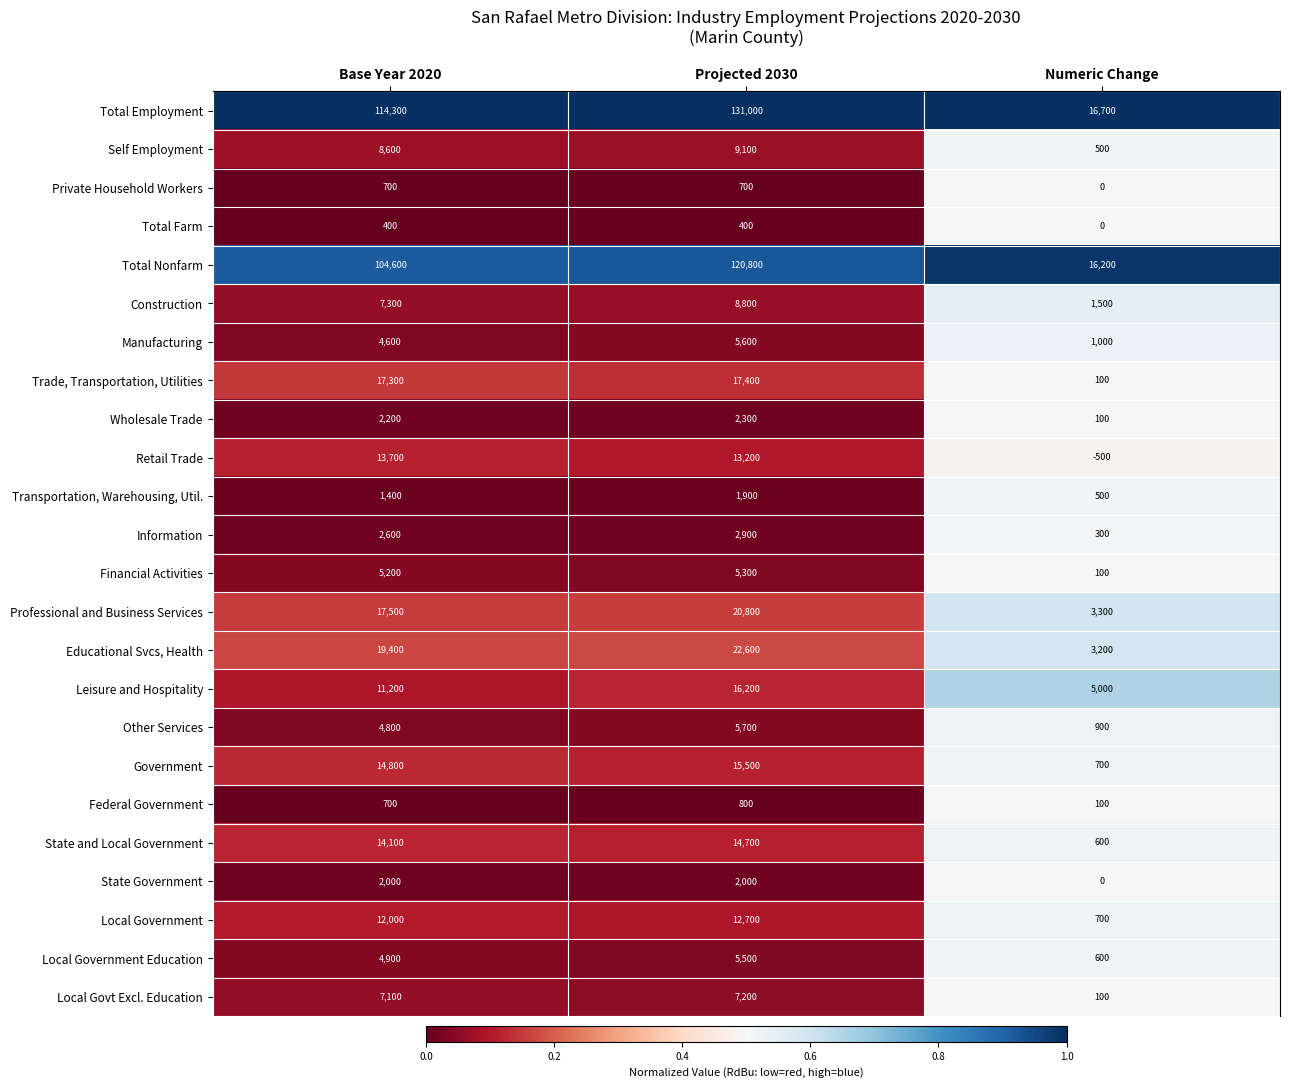

Is it true that Information equals 4444 at Projected 2030?

False